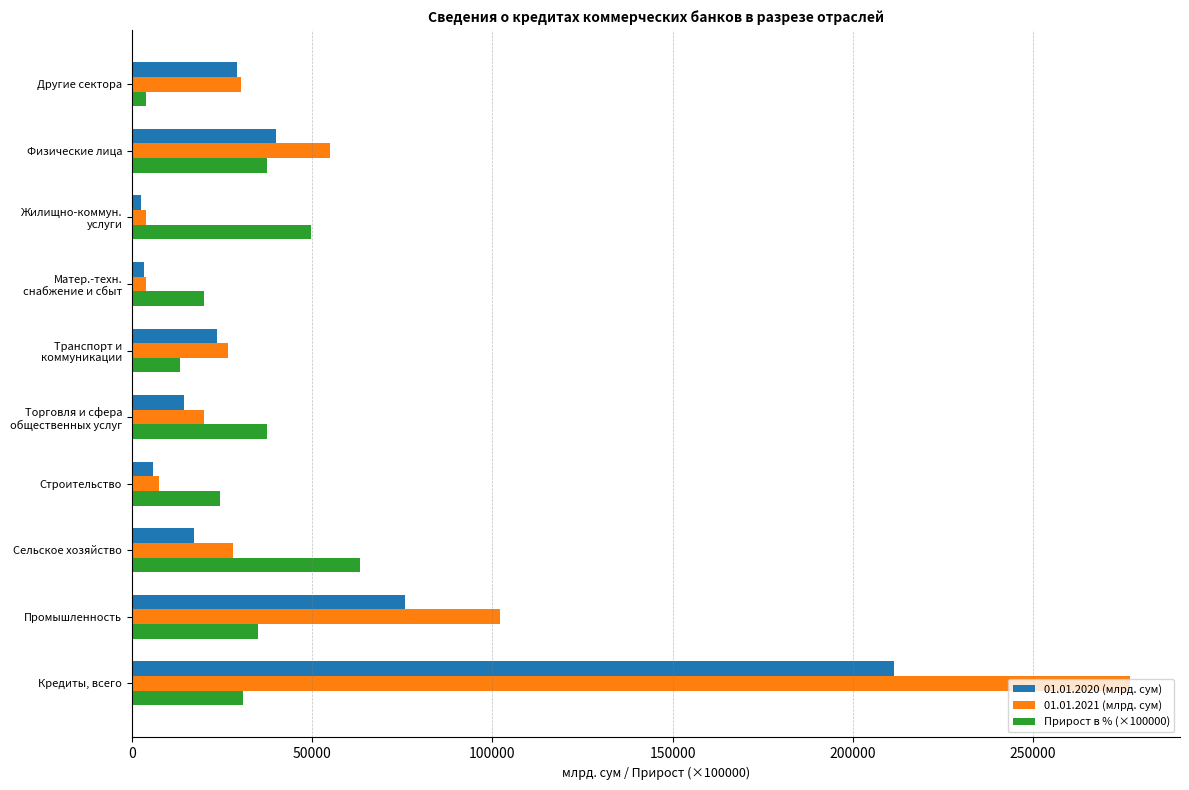

The value of 01.01.2021 (млрд. сум) at Промышленность is 102162.4. True or false?

True